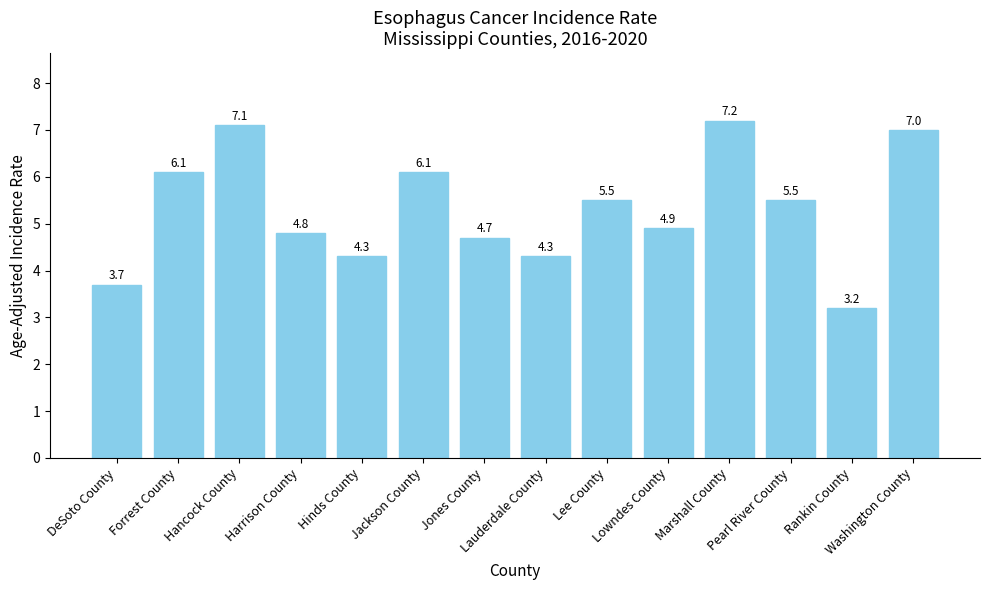

What is the maximum value shown in the chart?

7.2